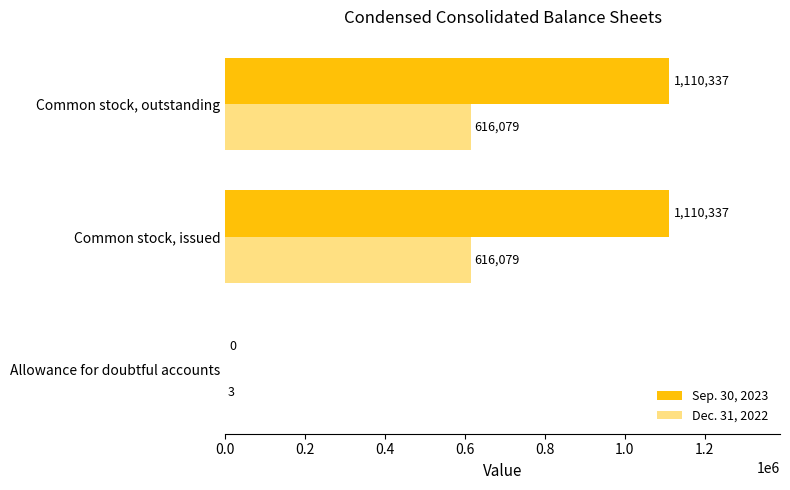

What is the sum of the Sep. 30, 2023 values at Common stock, outstanding and Common stock, issued?

2220674